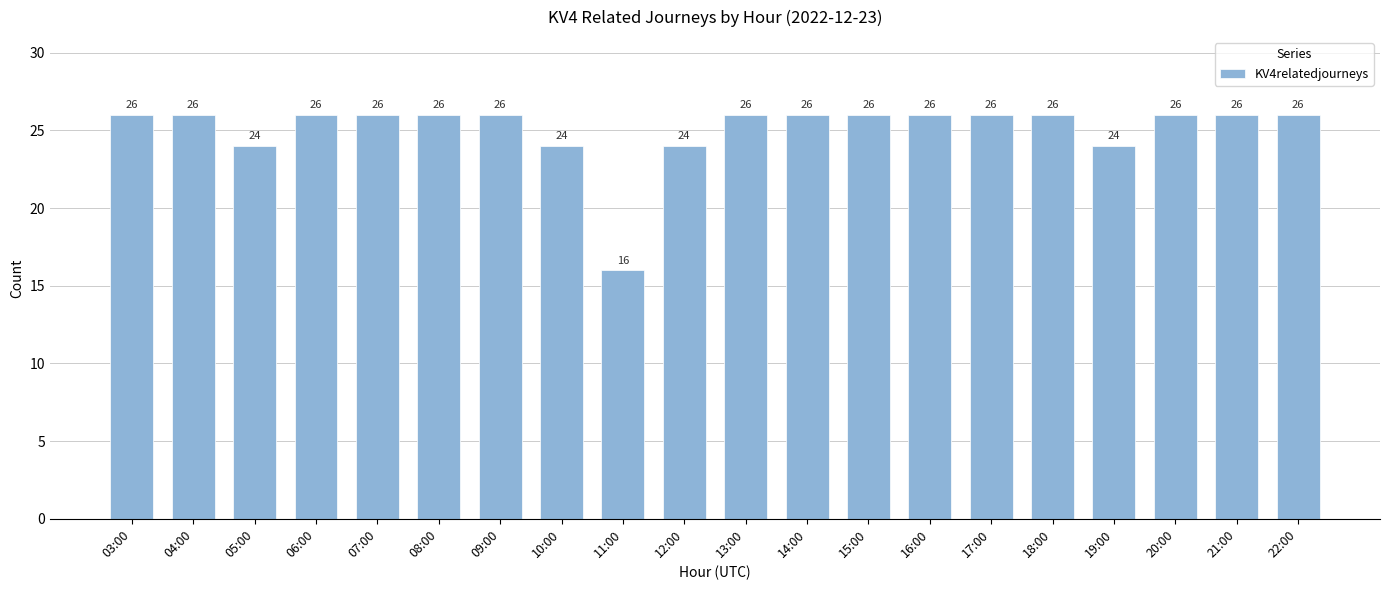

Count the values in the range 26 to 27.

15